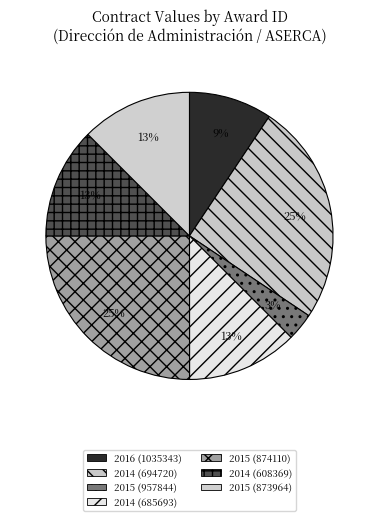

Which slice is the largest?

2014 (694720)